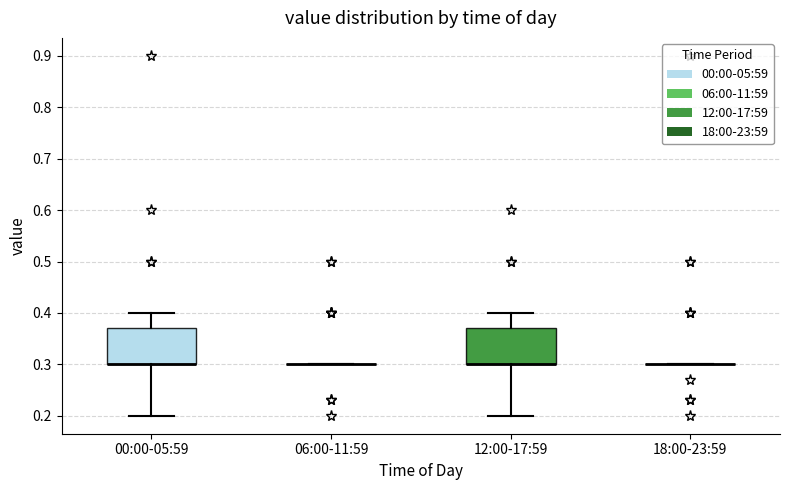

Reading left to right, read every box against the y-axis: the position of its median line, the range the box covers, and the ends of its whiskers. The values are not printed on the chart, so give them approximately, as read against the axis.

00:00-05:59: median 0.30 (drawn on the box's lower edge), box 0.30 to 0.37, whiskers 0.20 to 0.40
06:00-11:59: box collapsed to a line at 0.30, whiskers 0.30 to 0.30
12:00-17:59: median 0.30 (drawn on the box's lower edge), box 0.30 to 0.37, whiskers 0.20 to 0.40
18:00-23:59: box collapsed to a line at 0.30, whiskers 0.30 to 0.30